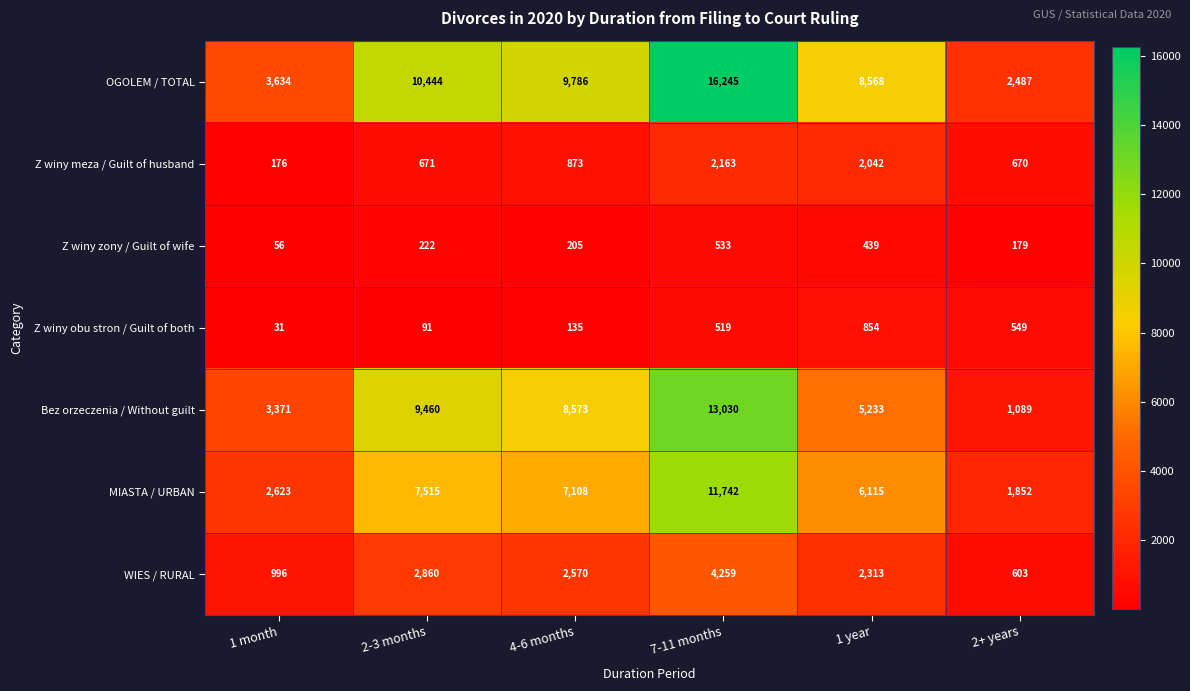

What is the average value of the Z winy obu stron / Guilt of both series?

363